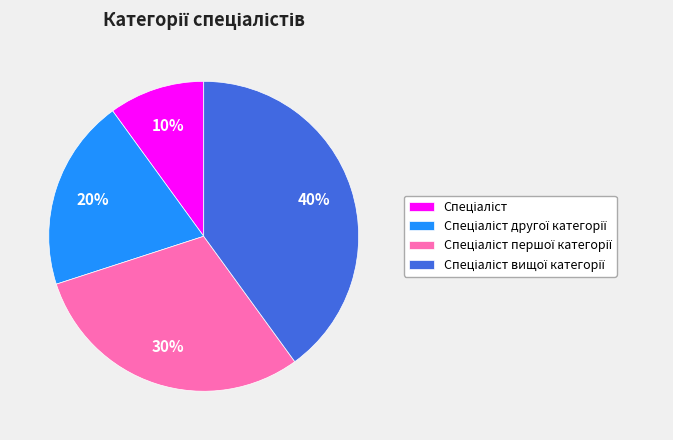

To the nearest percent, what is the average slice percentage?

25%